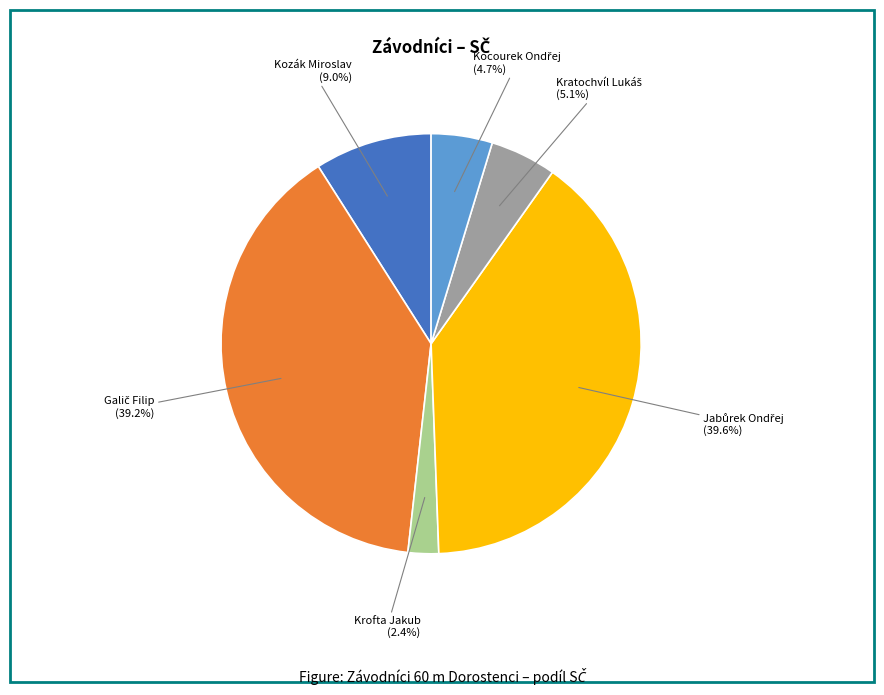

Is there any slice that represents more than half of the pie?

No